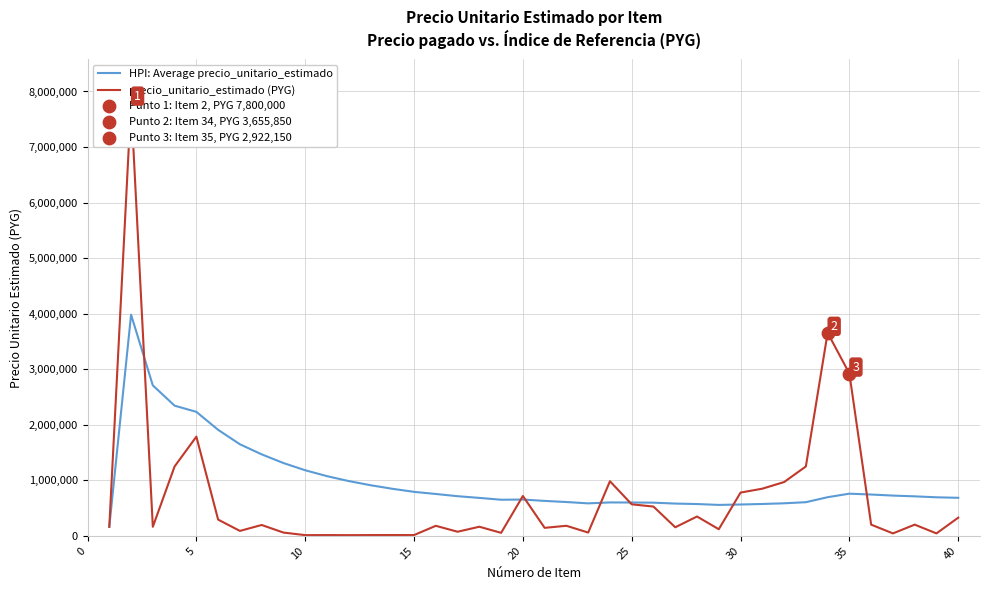

Which series reaches the minimum Y coordinate?

precio_unitario_estimado (PYG)